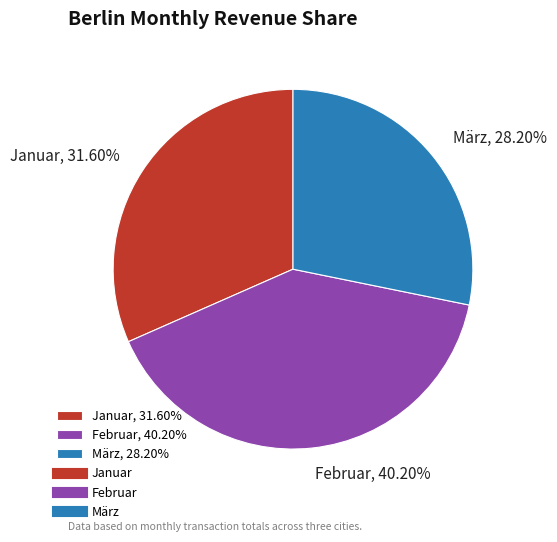

How many slices are in this pie chart?

3